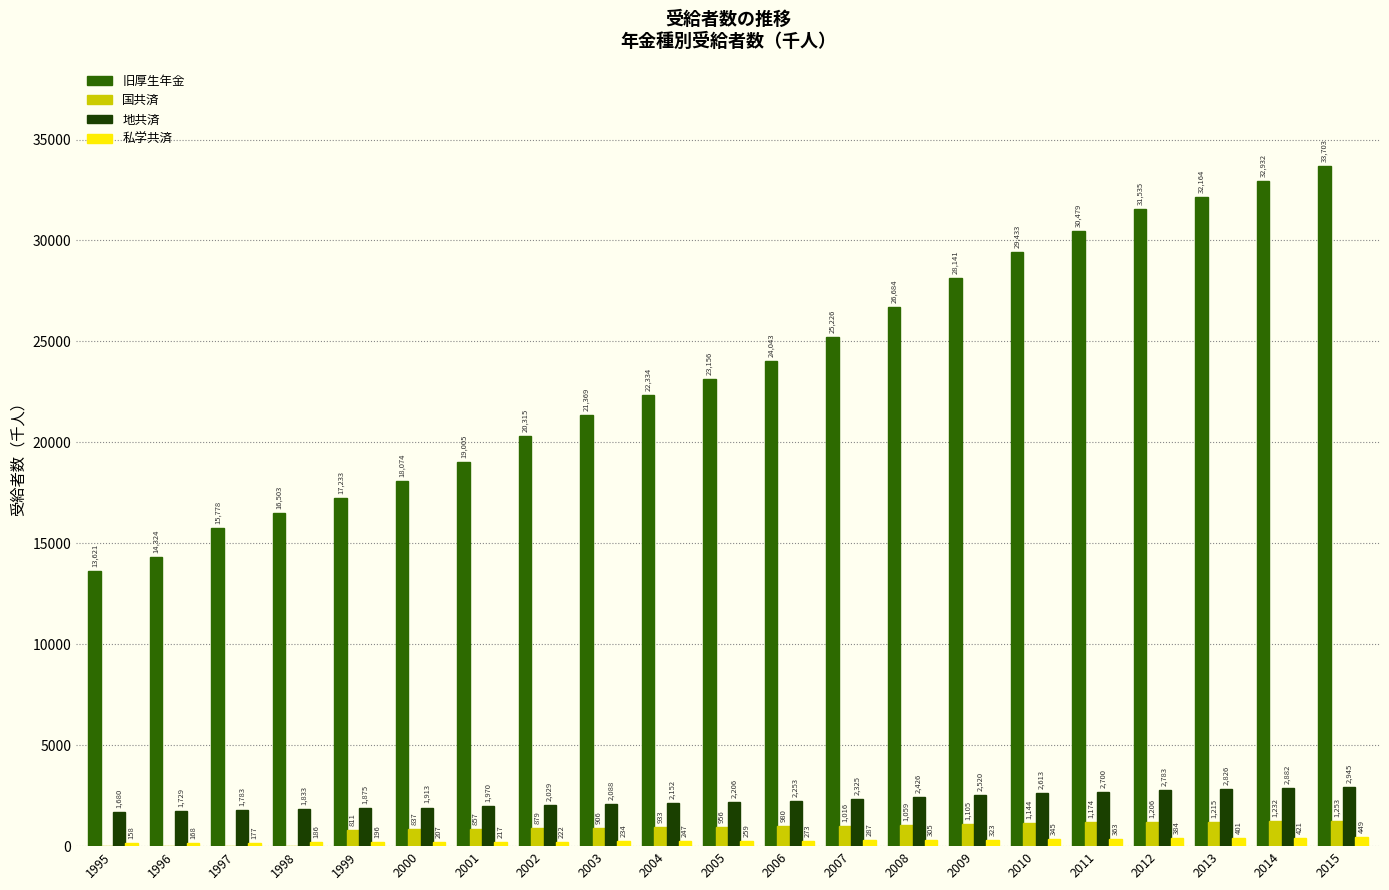

Is it true that 私学共済 equals 207 at 2000?

True